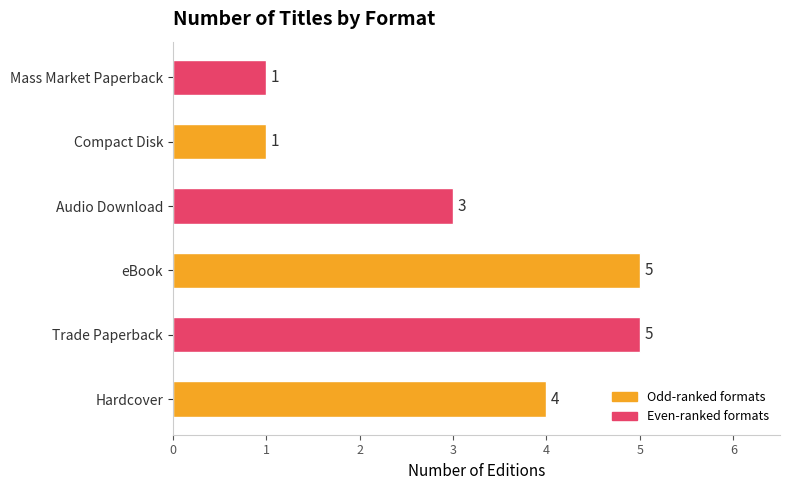

Where is the data nearest to the value 3?

Audio Download